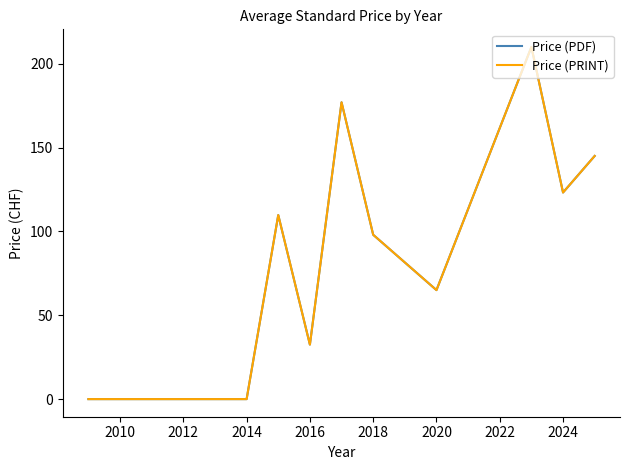

What is the difference between the maximum and second lowest values in the Price (PRINT) series?

210.0